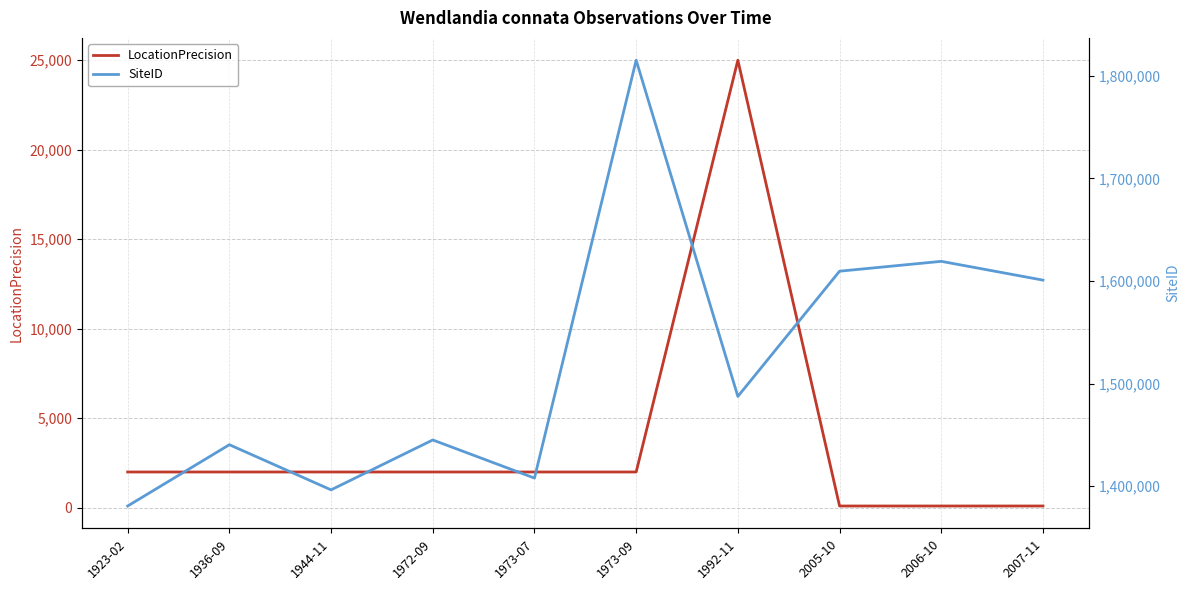

How many values in the SiteID series are below 1487466?

5